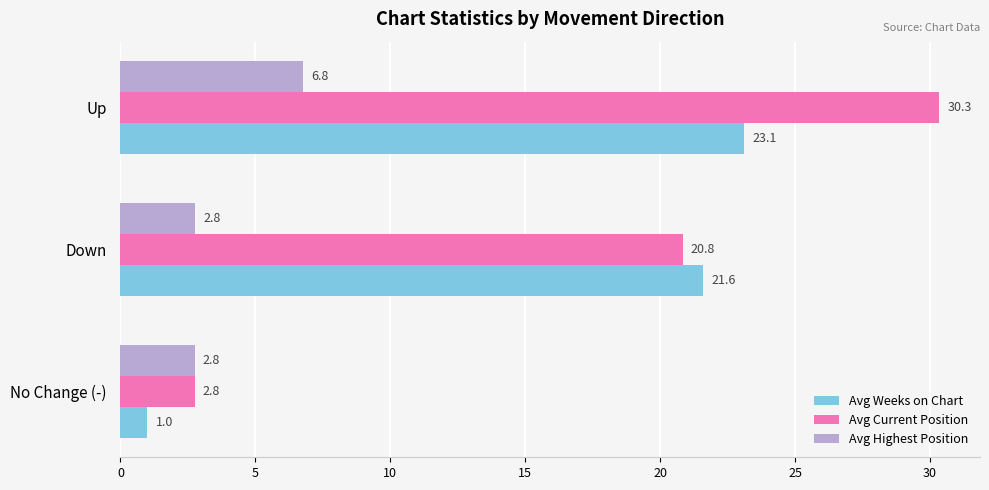

What is the difference between the second highest and minimum values in the Avg Weeks on Chart series?

20.6